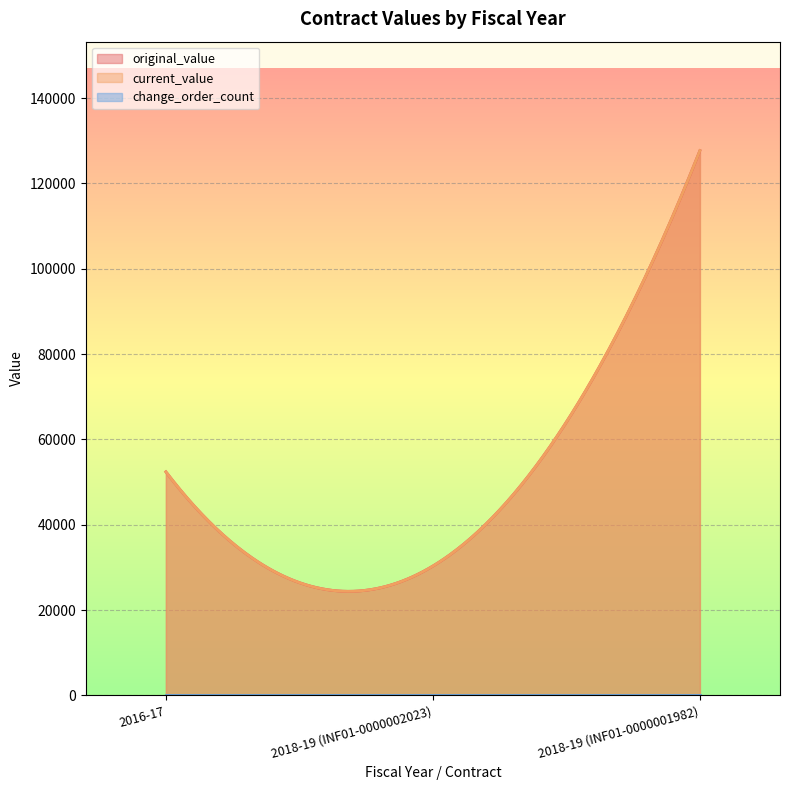

True or false: current_value has a value of 127685.0 at 2018-19 (INF01-0000001982).

True